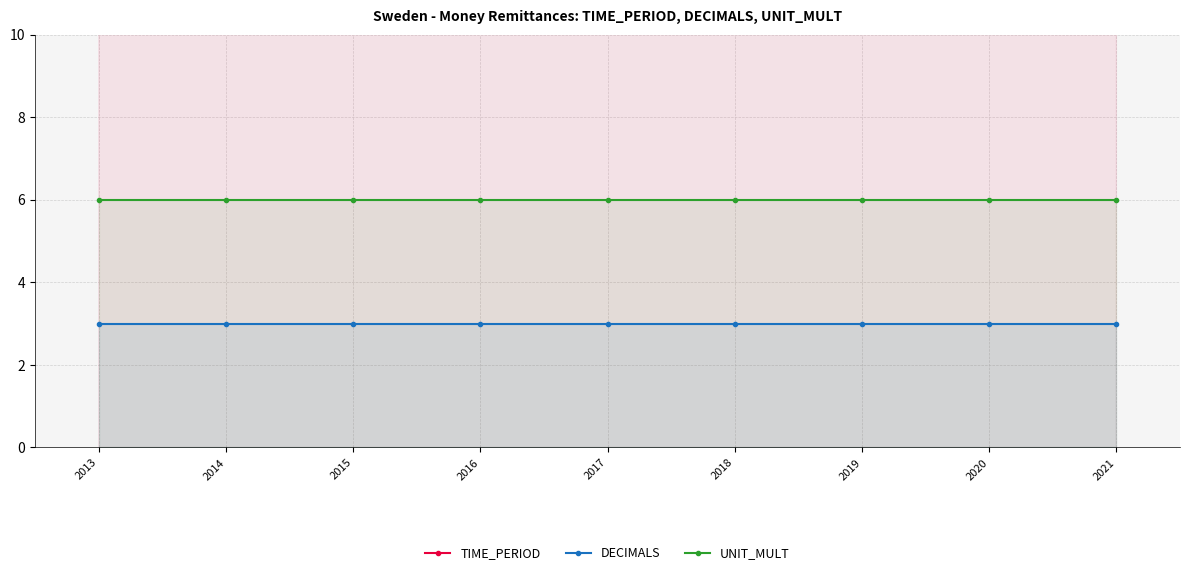

Which series has the largest range (max minus min)?

TIME_PERIOD